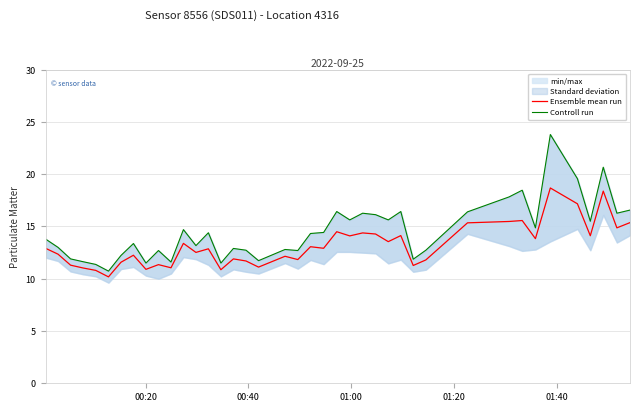

What is the minimum value for Ensemble mean run?

10.2